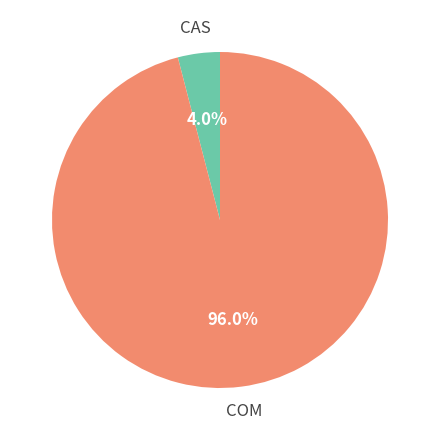

Which slice represents more than half of the pie?

COM